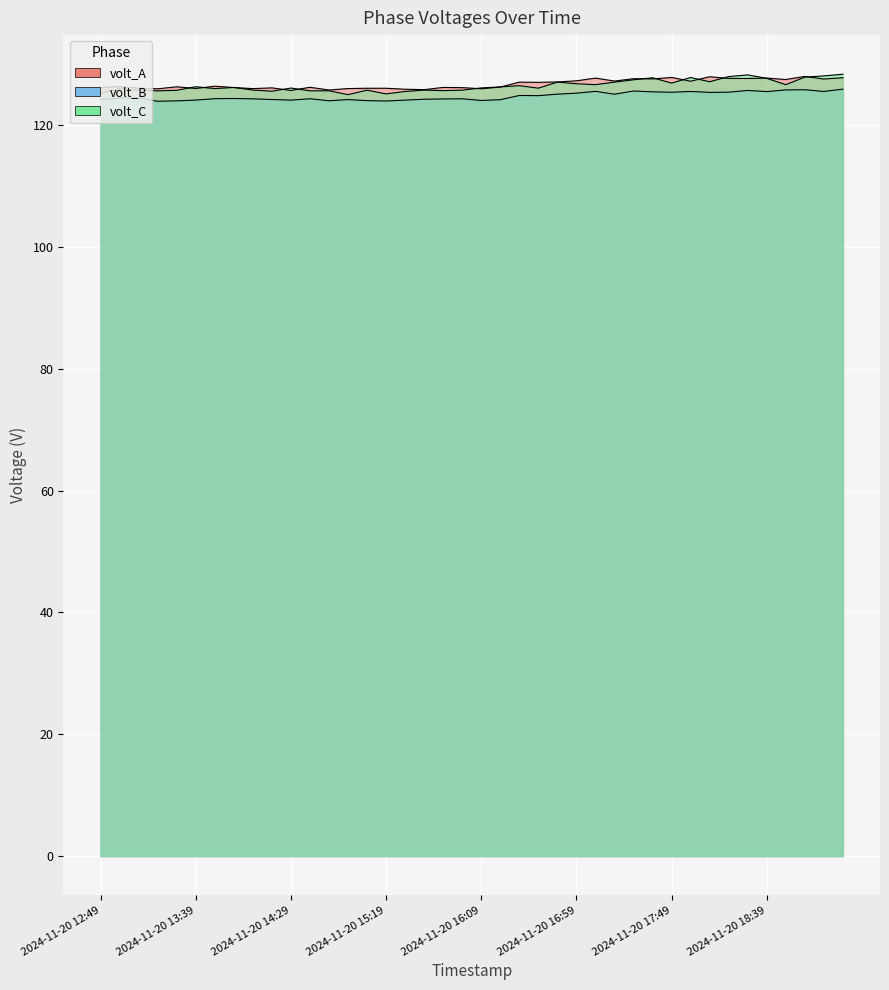

In volt_B, how many points are higher than both neighbors (excluding endpoints)?

11